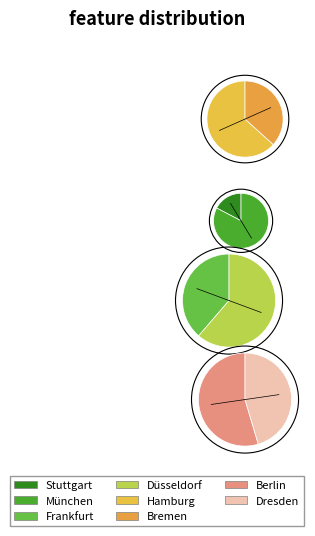

Combined, what portion of the pie is 6 and 4?

30.3%